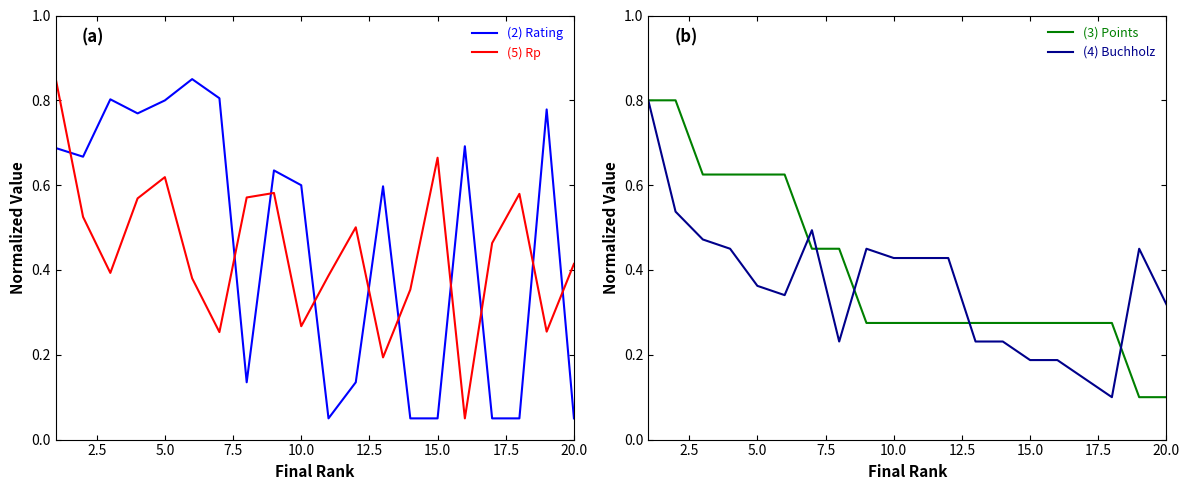

True or false: (5) Rp has a value of 0.8 at 5.0.

False